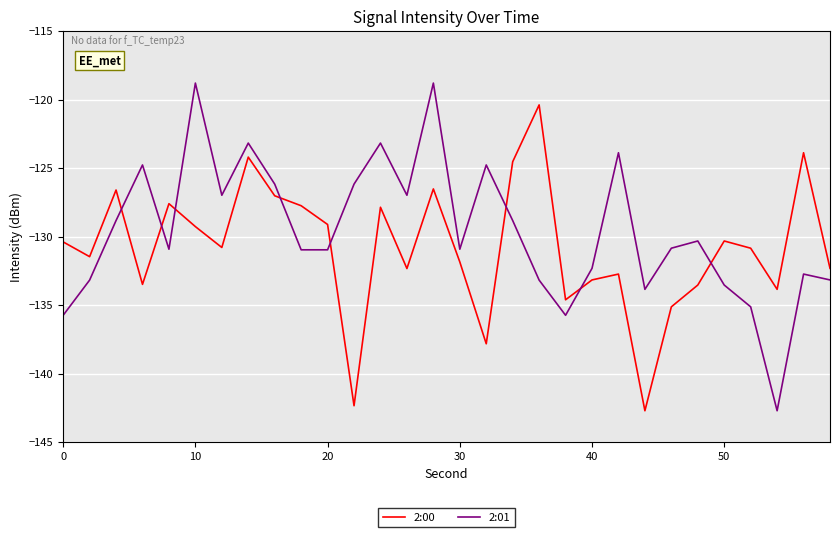

What is the difference between the maximum and minimum values in the 2:01 series?

23.9